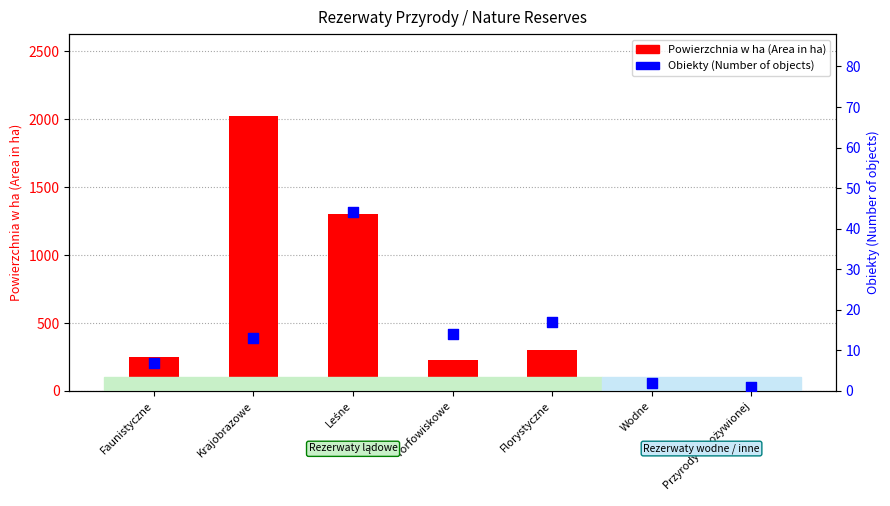

Which series has the largest total across all categories?

Powierzchnia w ha